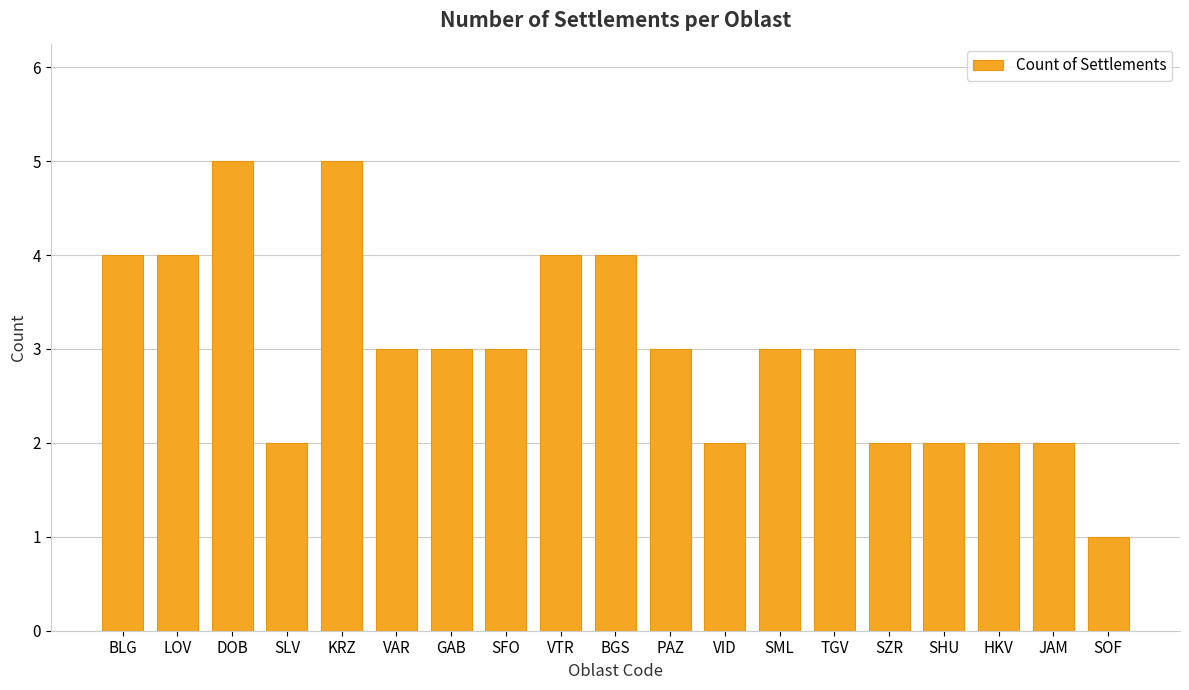

How many data points does each series have?

19